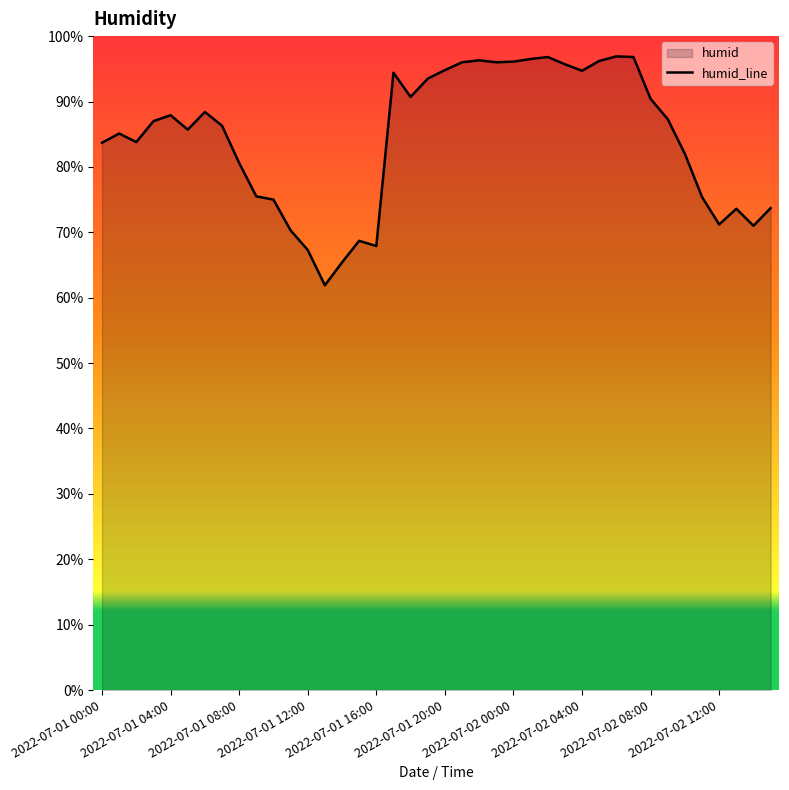

What value does the data have at 2022-07-01 16:00?

67.9